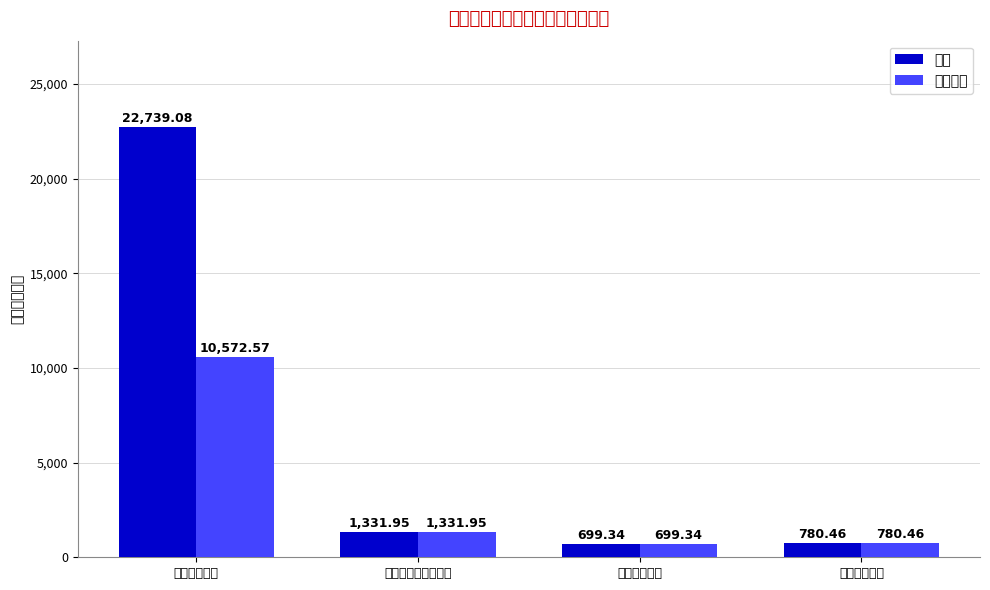

What is the value of the 基本支出 bar at the 3rd from the left?

699.3